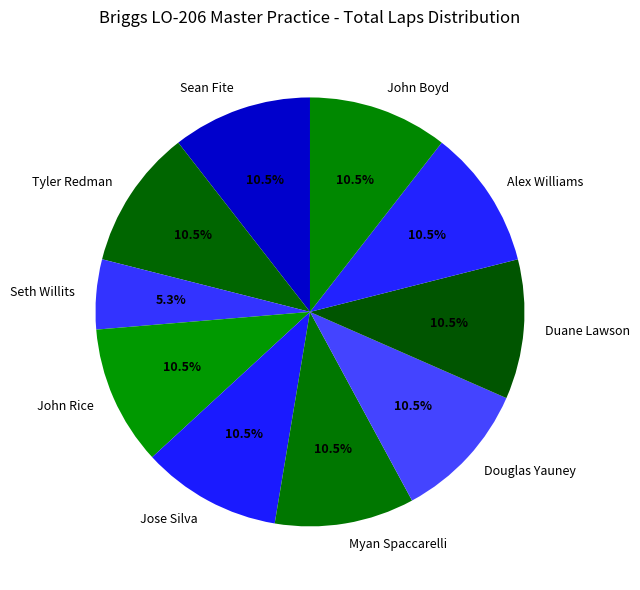

Does Sean Fite account for over 50% of the chart?

No